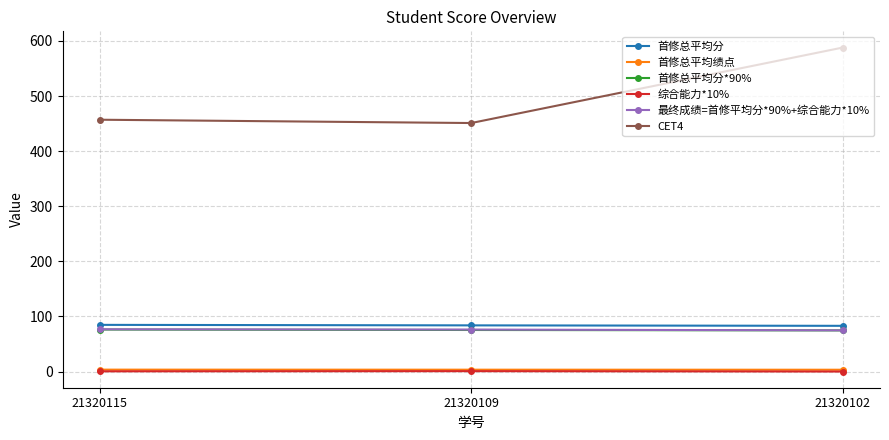

What is the spread (max minus min) of values at 21320102?

587.9